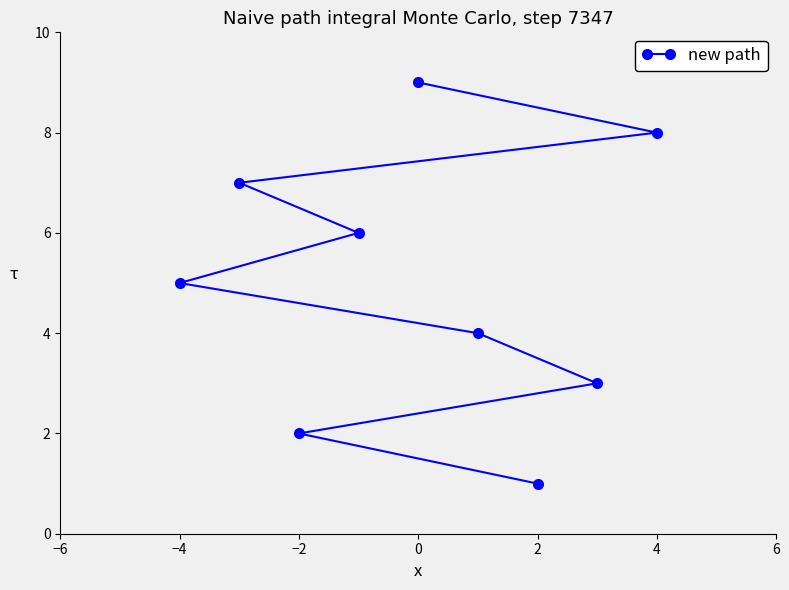

Approximately how many times larger is the value at −4 compared to −2?

2.5